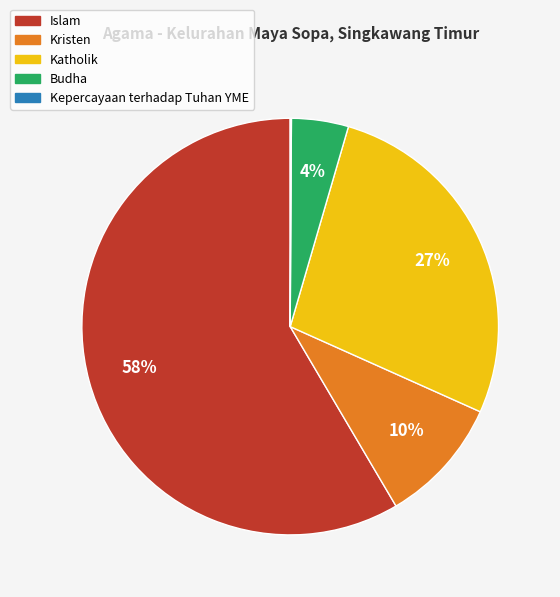

Combined, do Kristen and Islam account for over 50%?

Yes